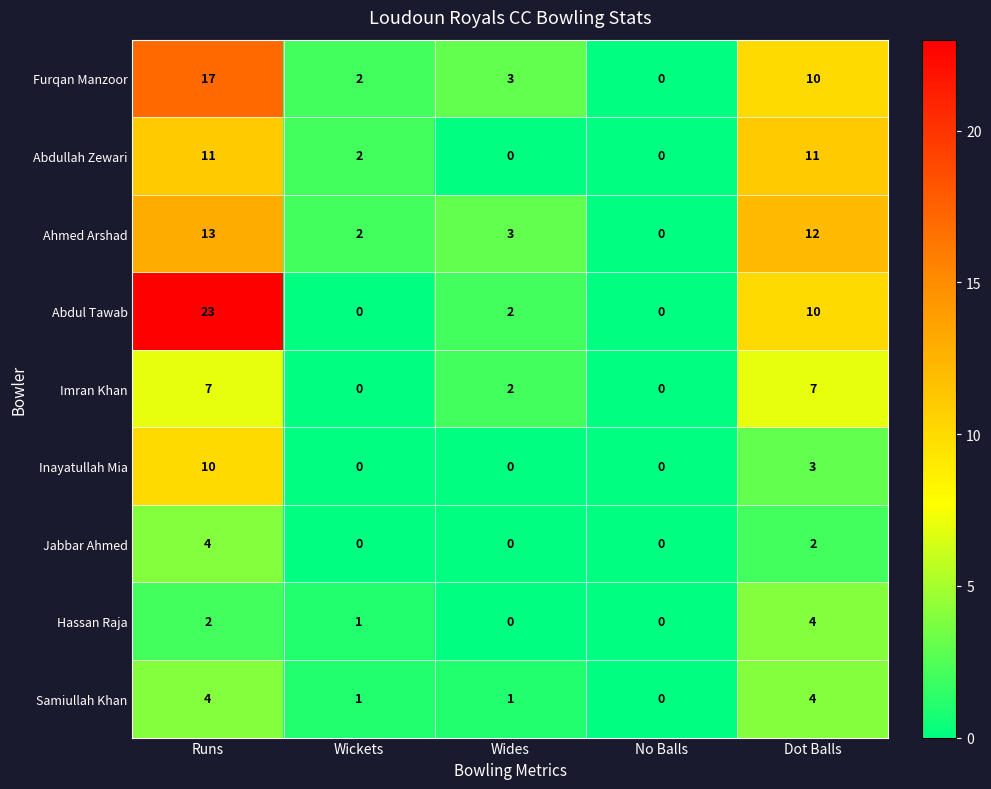

What is the average value of the Furqan Manzoor series?

6